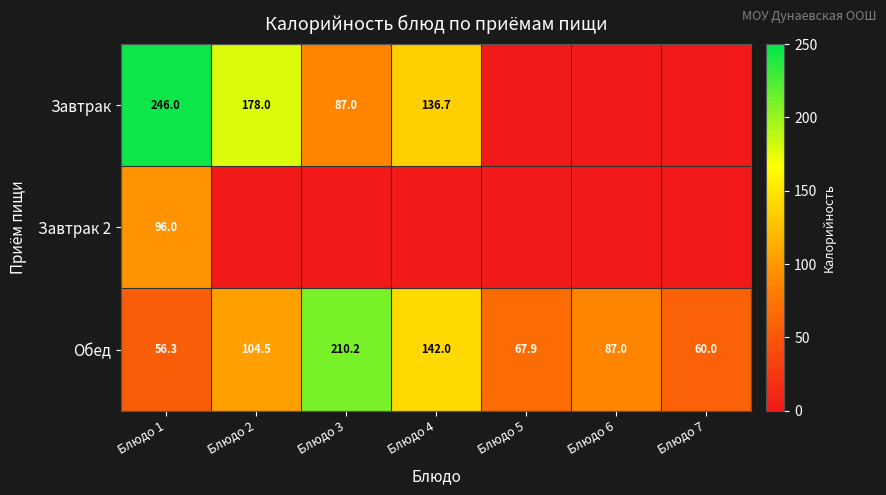

Where does the Обед series first go above 87?

Блюдо 2